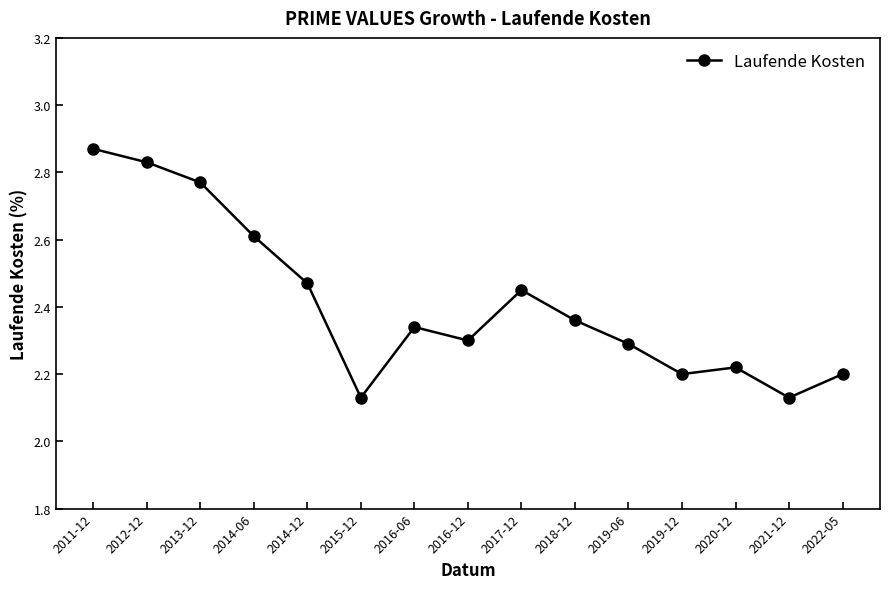

Which category has the highest value across all series?

2011-12